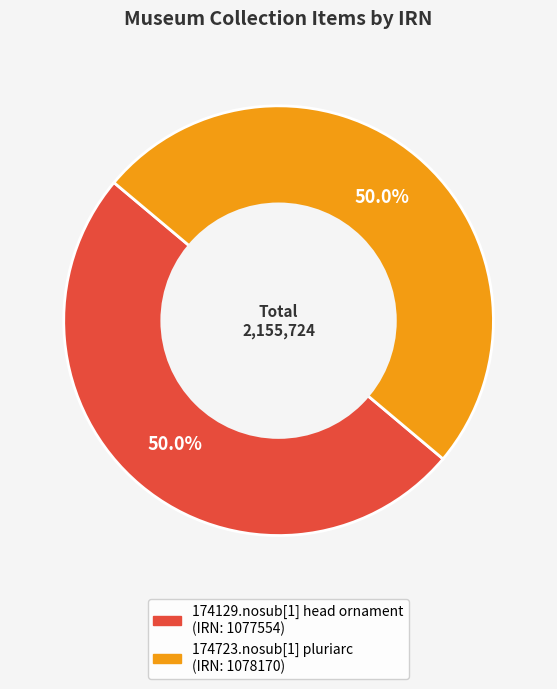

Is the sum of 174723.nosub[1] pluriarc and 174129.nosub[1] head ornament greater than half?

Yes